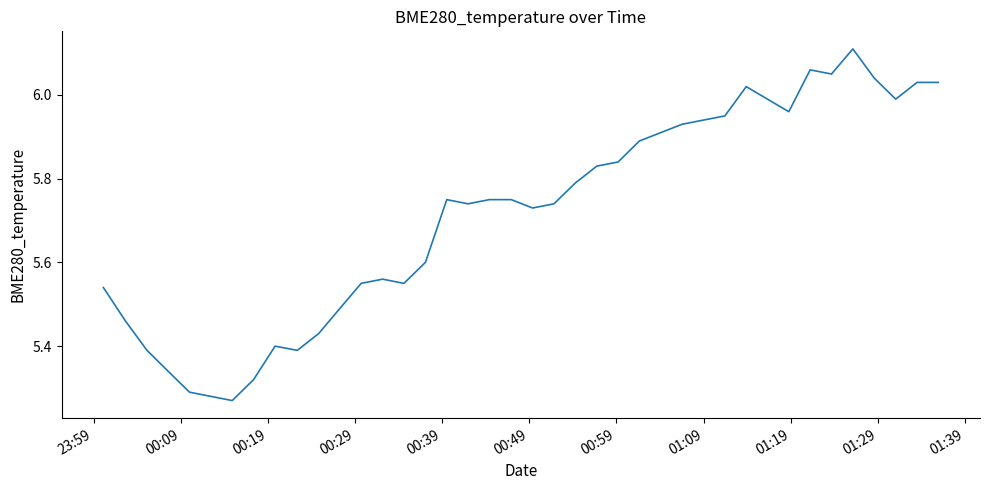

What is the difference between the maximum and minimum values?

0.8